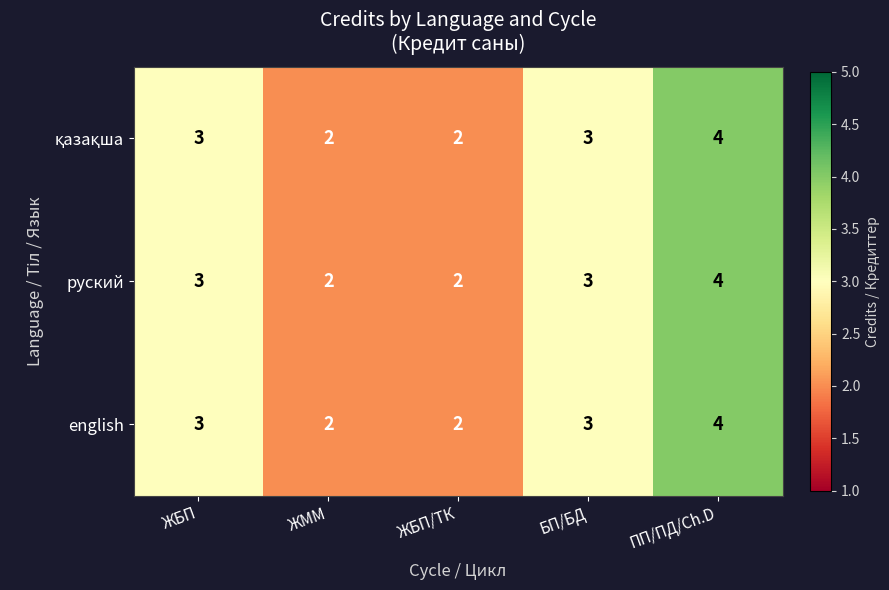

What is the average value of the english series?

3